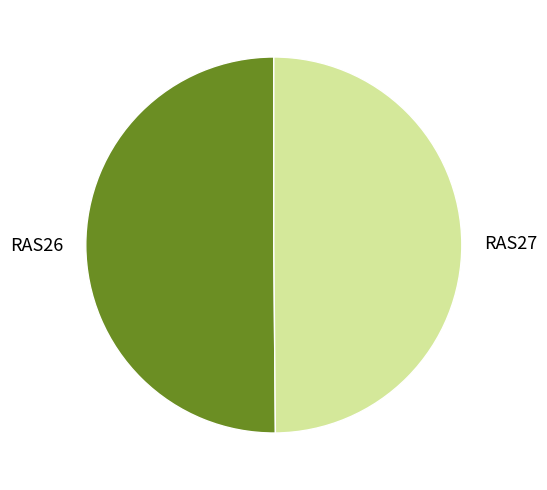

The RAS27 slice represents 38% of the pie. True or false?

False